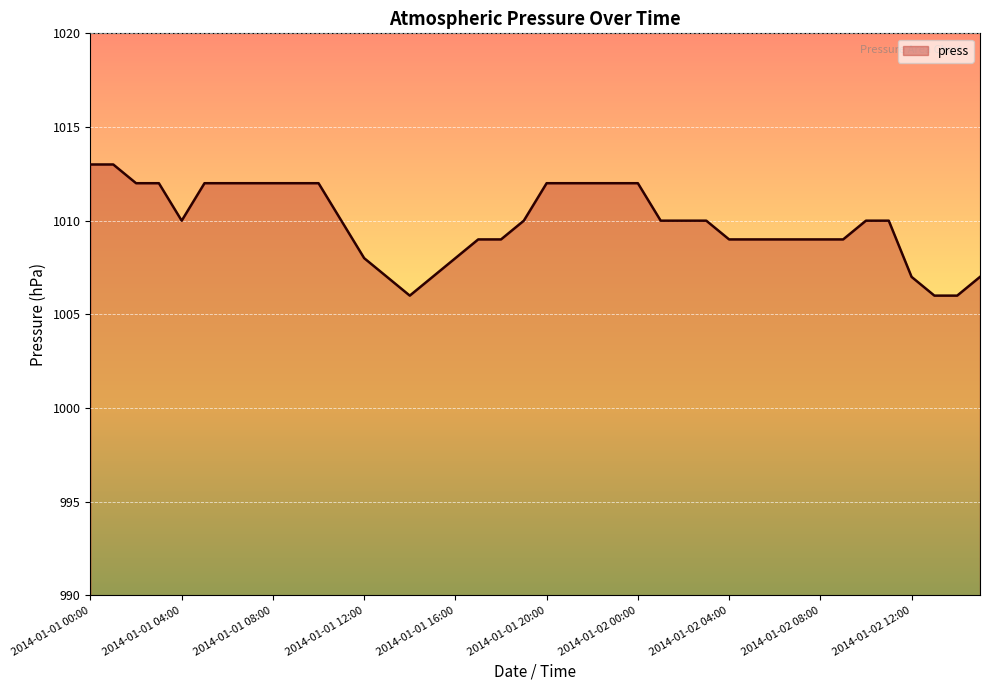

What is the maximum value shown in the chart?

1013